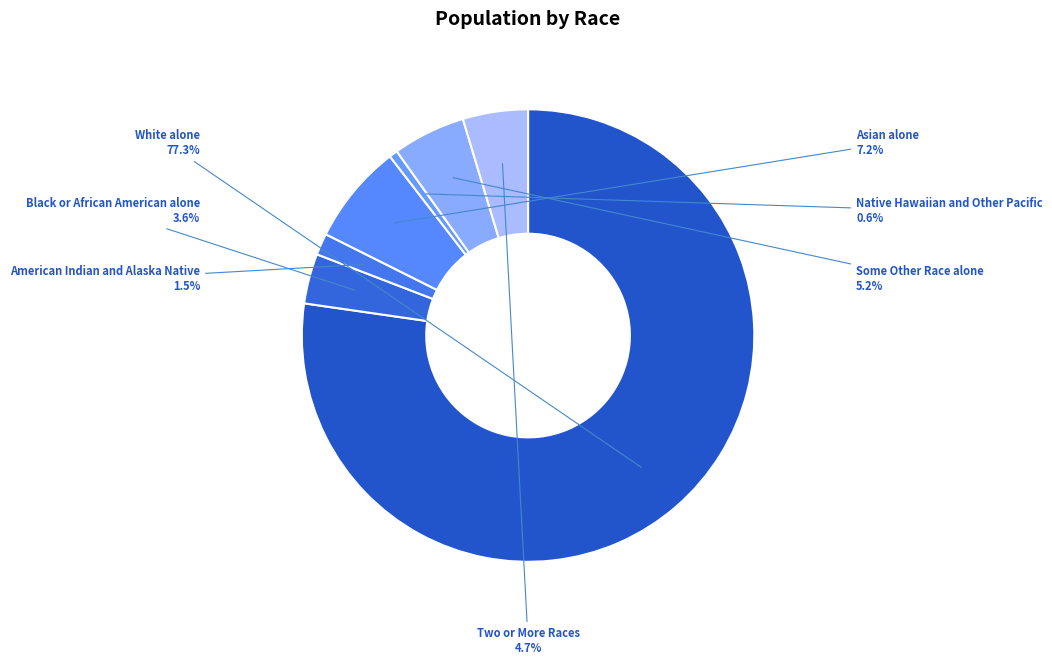

How many slices are in this pie chart?

7